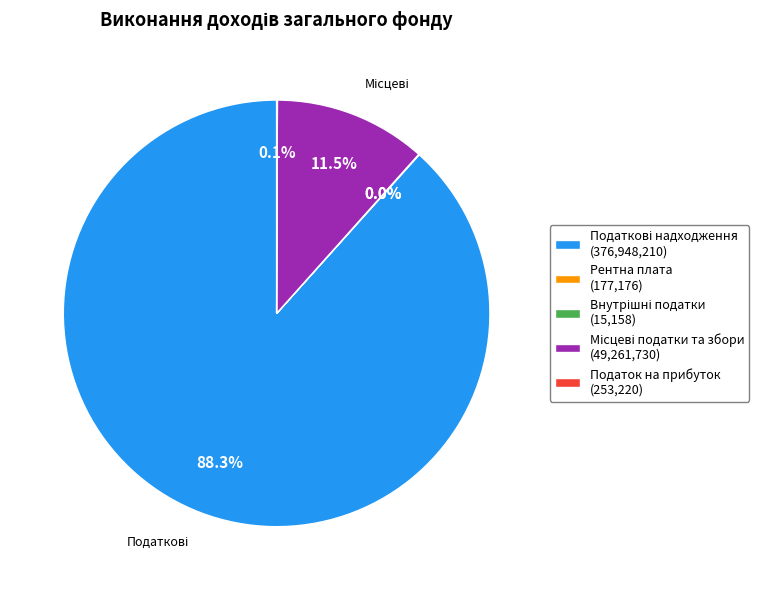

Is there any slice that represents more than half of the pie?

Yes